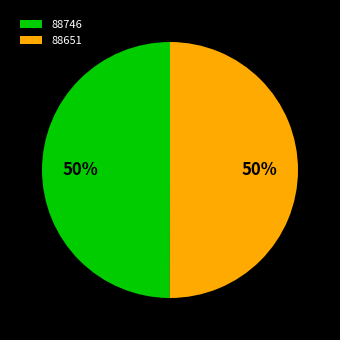

Combined, do 88651 and 88746 account for over 50%?

Yes